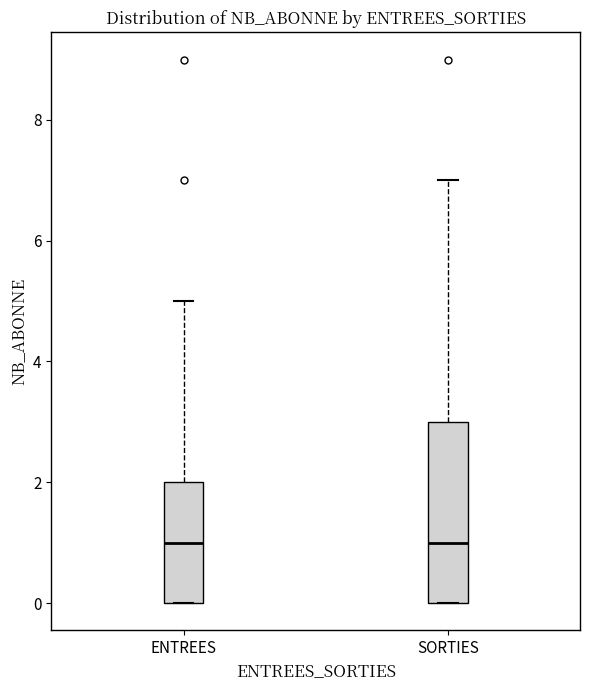

Reading left to right, transcribe this box plot: for each box, give where its median line is, the range the box spans, and where its two whiskers end, as read against the y-axis. The values are not printed on the chart, so give them approximately, as read against the axis.

ENTREES: median 1, box 0 to 2, whiskers 0 to 5
SORTIES: median 1, box 0 to 3, whiskers 0 to 7